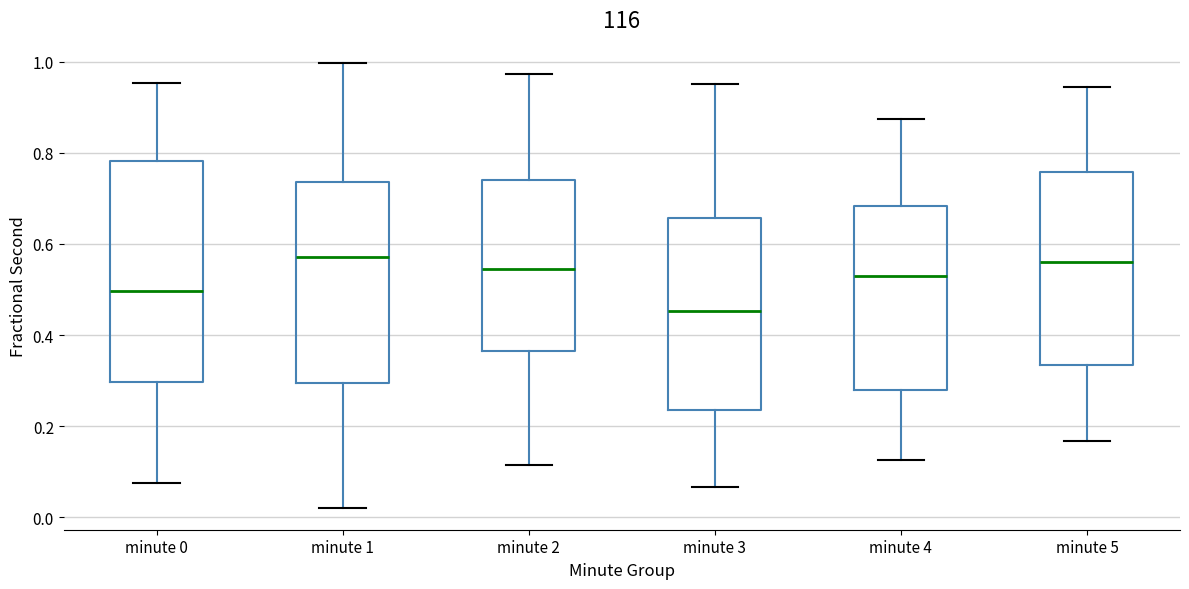

Where is the lower edge of the box for minute 4 on the y-axis? The values are not printed on the chart, so give them approximately, as read against the axis.

0.28